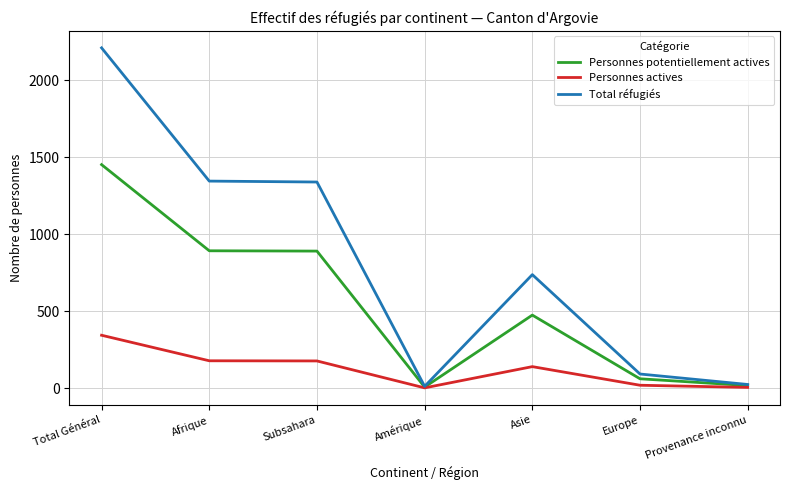

What is the spread (max minus min) of values at Amérique?

10